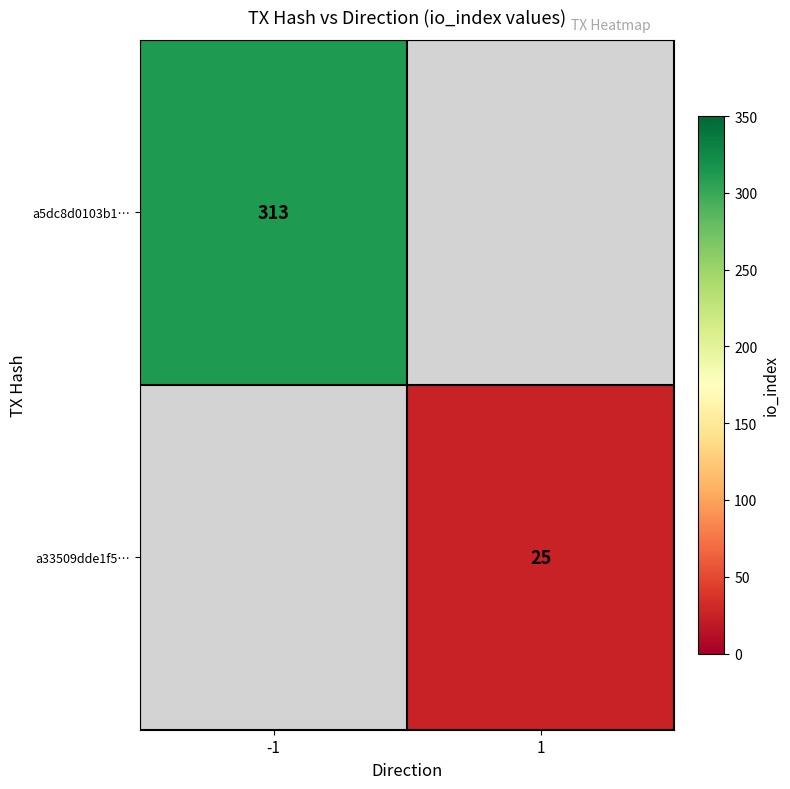

The a5dc8d0103b1… series shows 313 at -1. True or false?

True